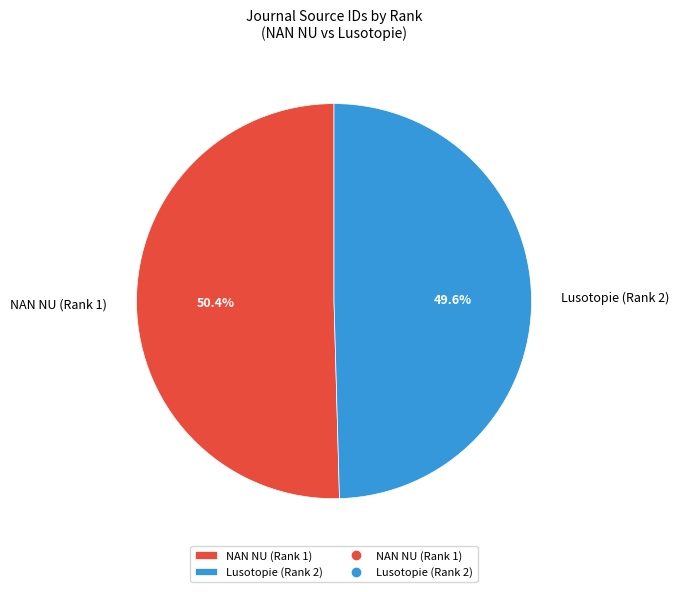

What percentage is the Lusotopie (Rank 2) slice, to the nearest percent?

50%